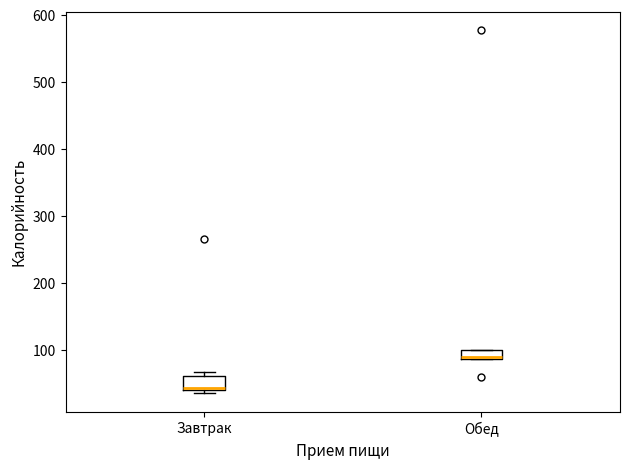

Which box's median line is the highest?

Обед